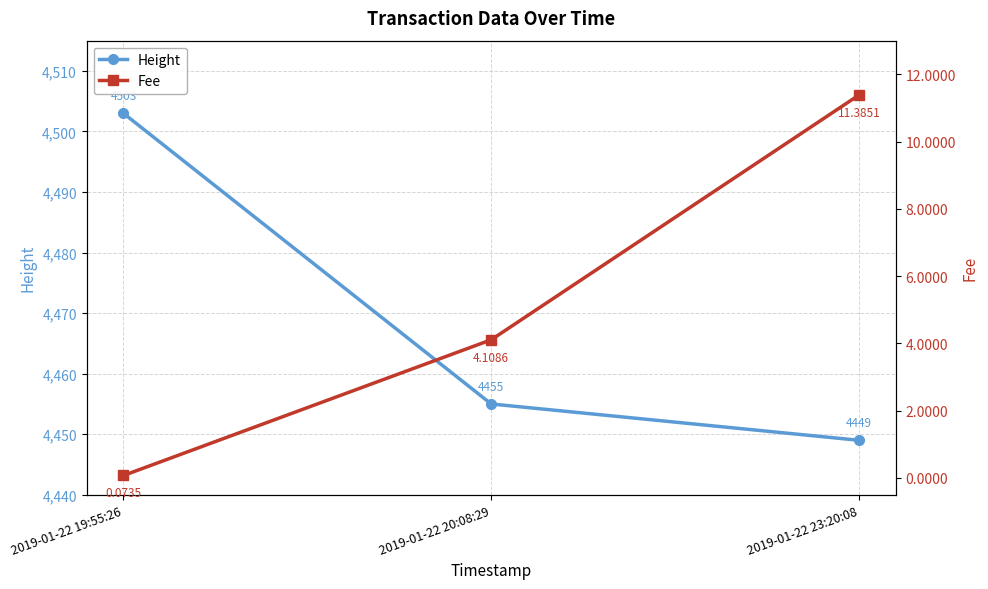

Which category has the lowest value in the Fee series?

2019-01-22 19:55:26